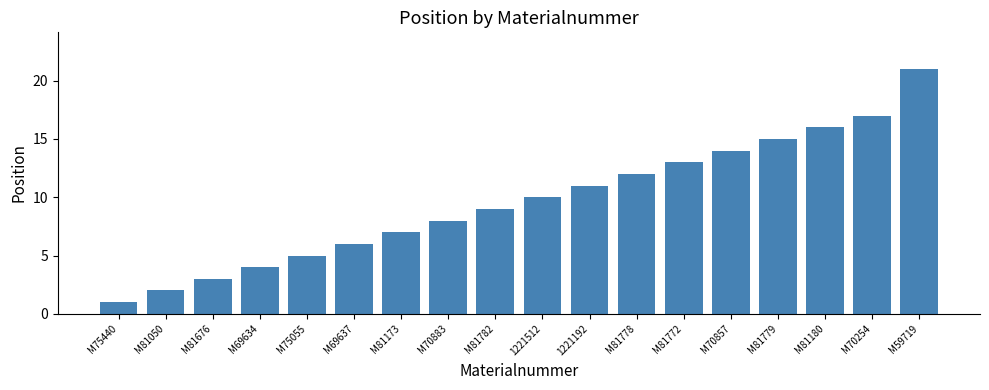

Reading left to right, what are all the values shown in this chart?

M75440=1	M81050=2	M81676=3	M69634=4	M75055=5	M69637=6	M81173=7	M70883=8	M81782=9	1221512=10	1221192=11	M81778=12	M81772=13	M70857=14	M81779=15	M81180=16	M70254=17	M59719=21